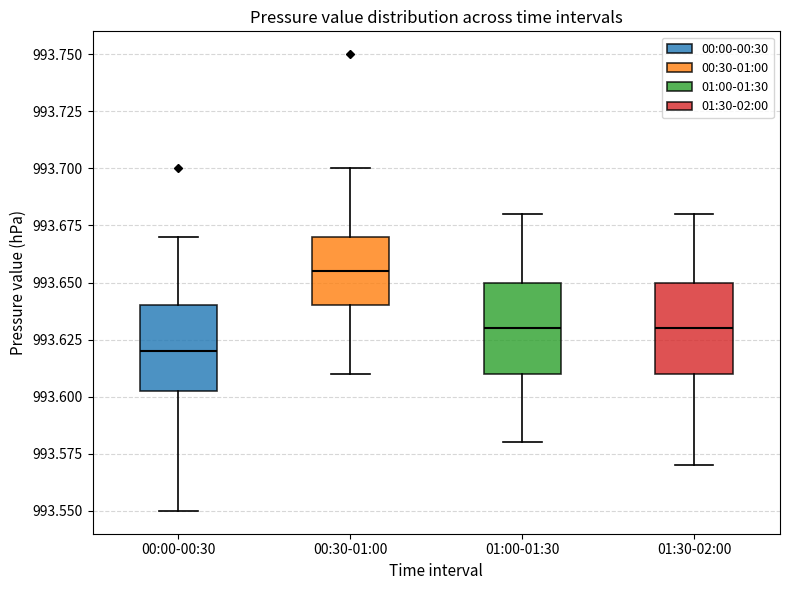

Which box's median line is the highest?

00:30-01:00